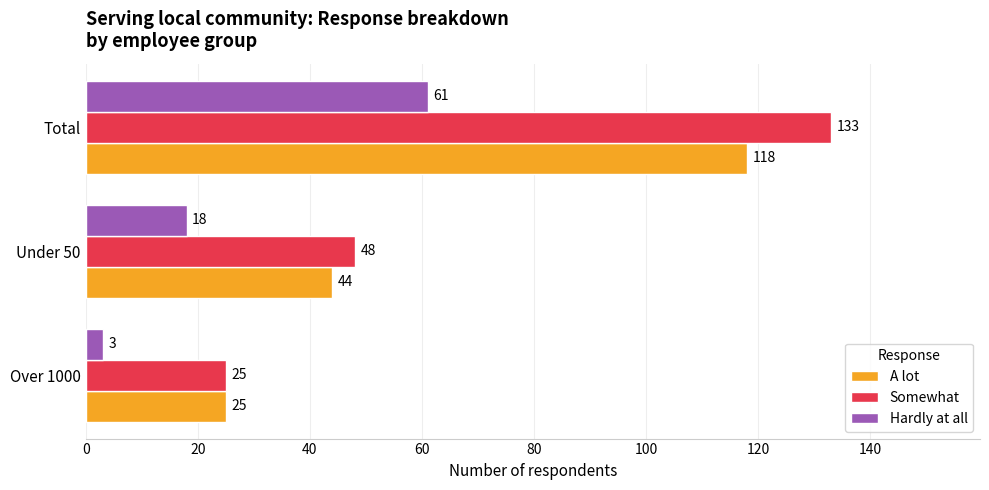

Which series has the widest spread of values?

Somewhat